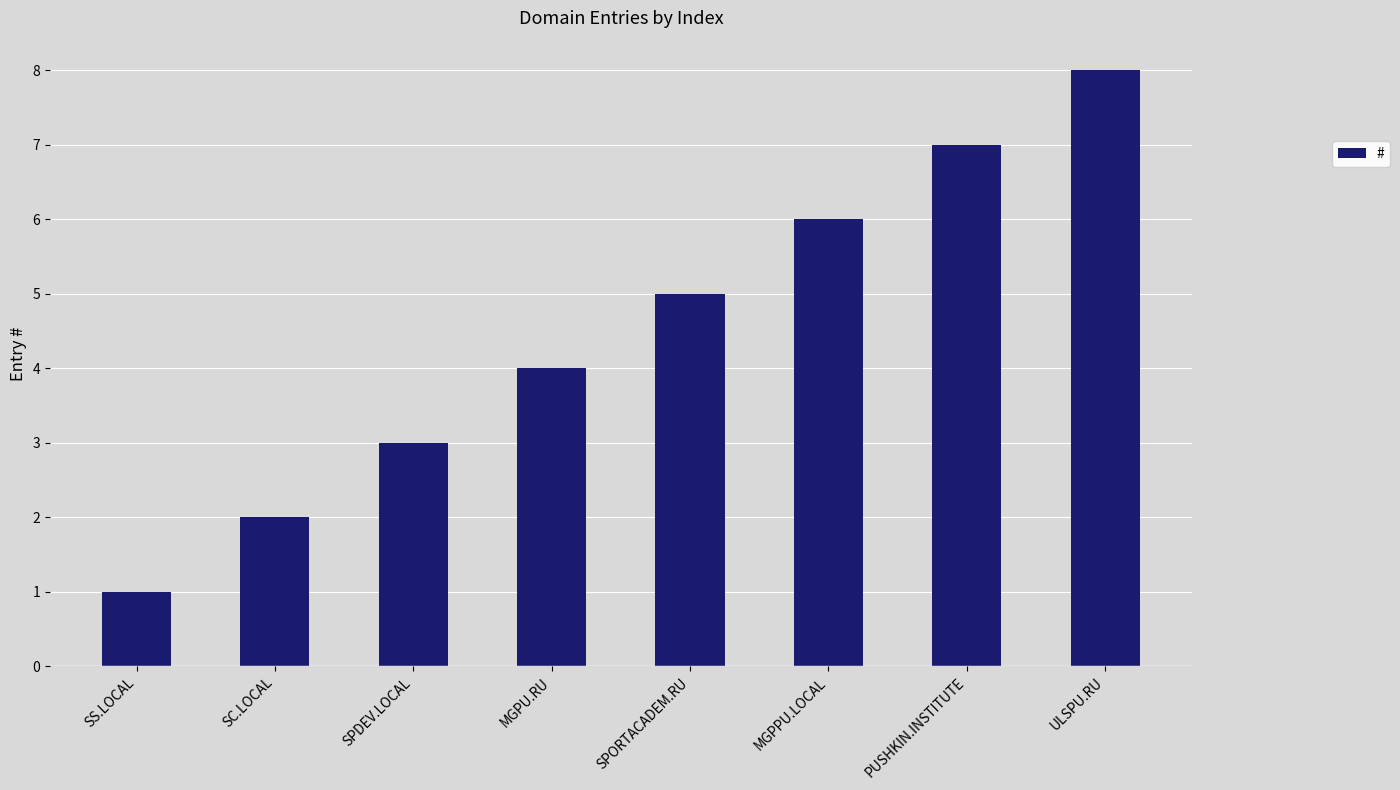

The value at ULSPU.RU is 12. True or false?

False